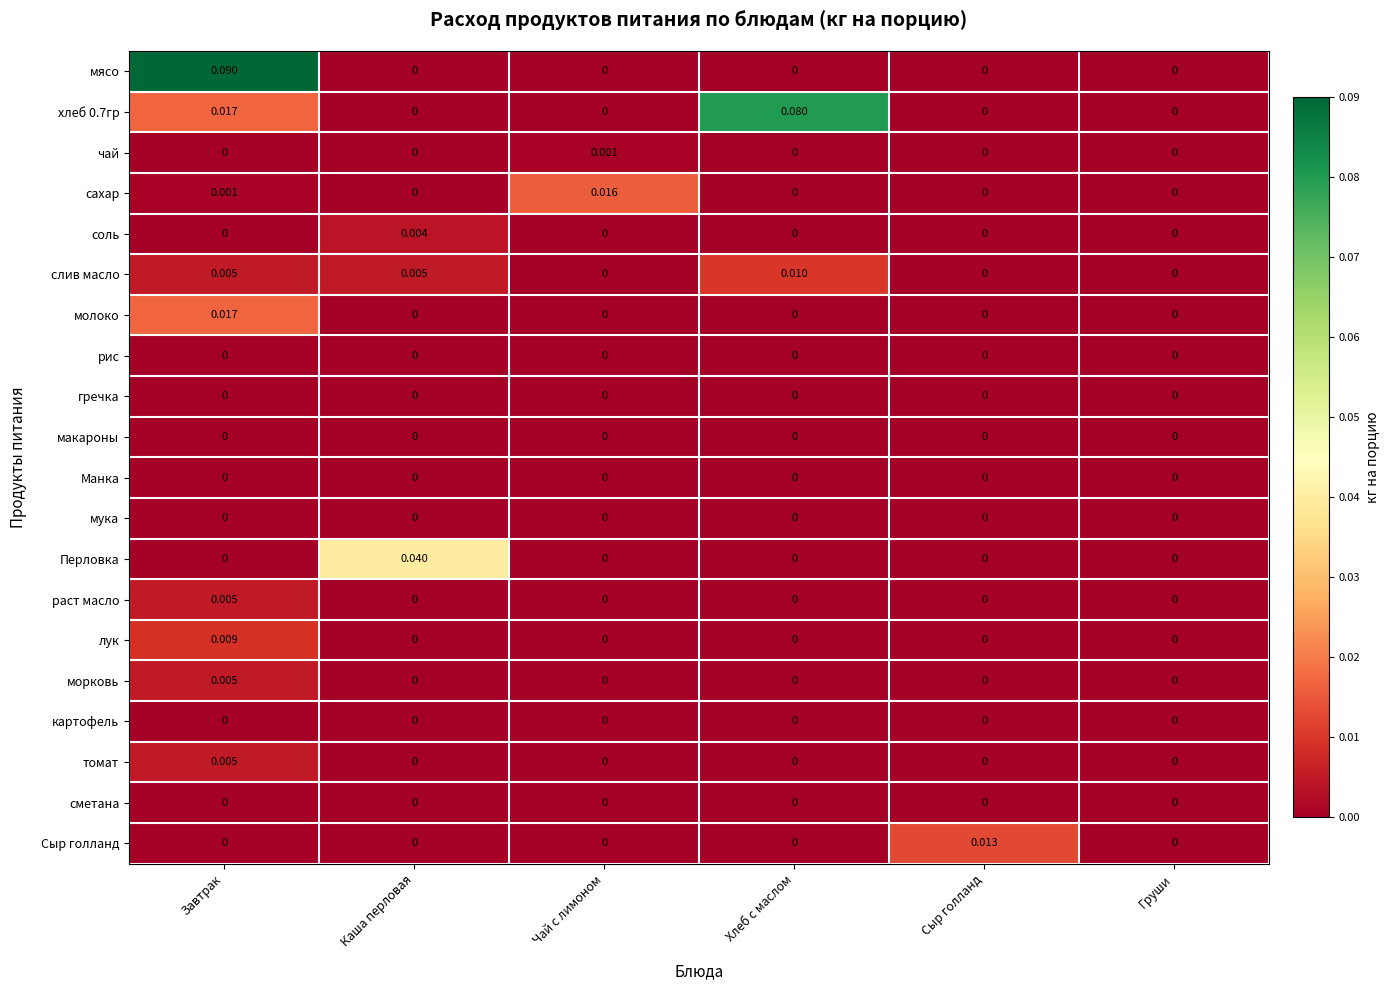

How many distinct data groups are displayed?

20